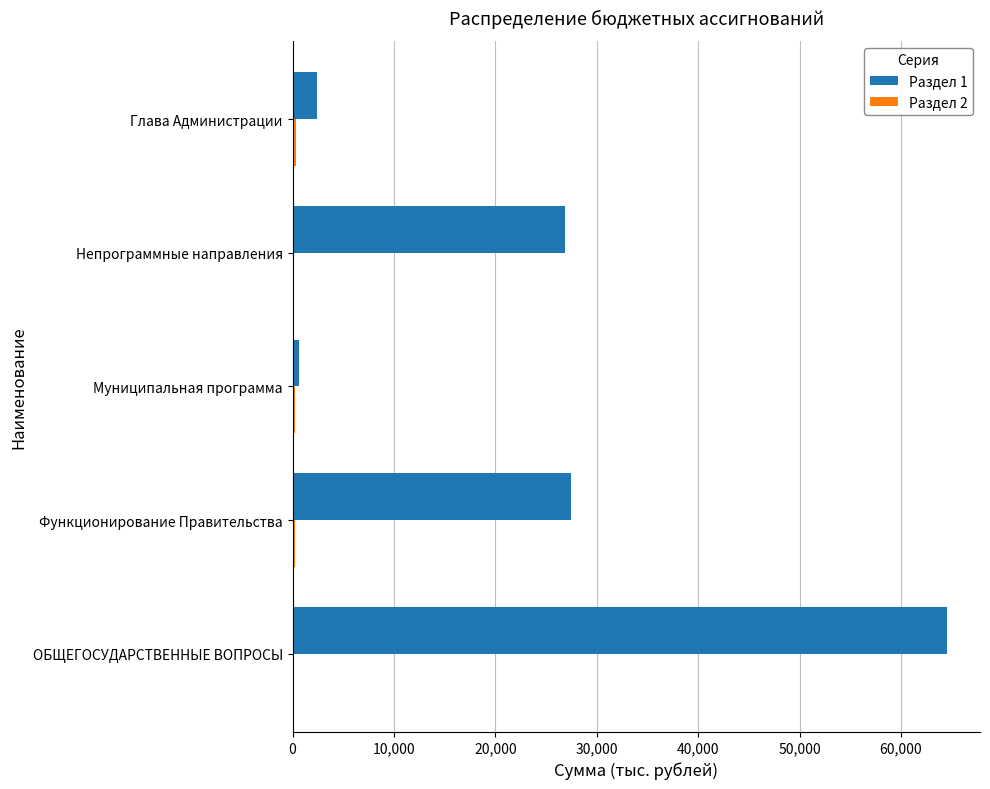

The Раздел 1 series shows 43027.2 at ОБЩЕГОСУДАРСТВЕННЫЕ ВОПРОСЫ. True or false?

False